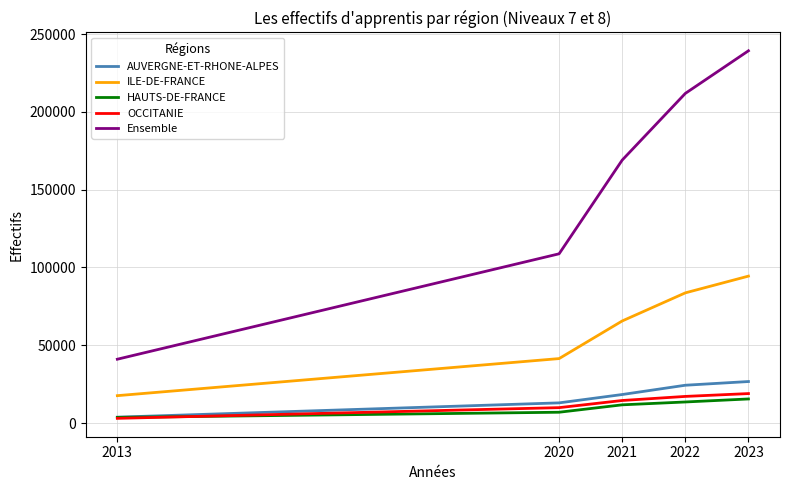

At how many categories does at least one series exceed 92991?

4